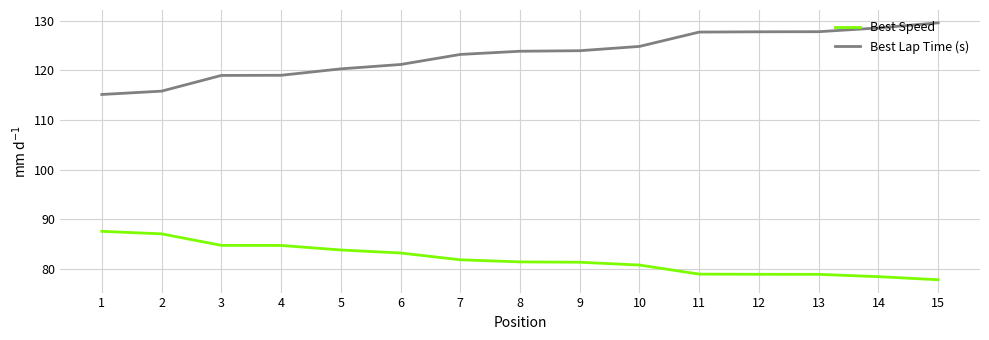

Does the chart display data point markers on the line(s)?

No